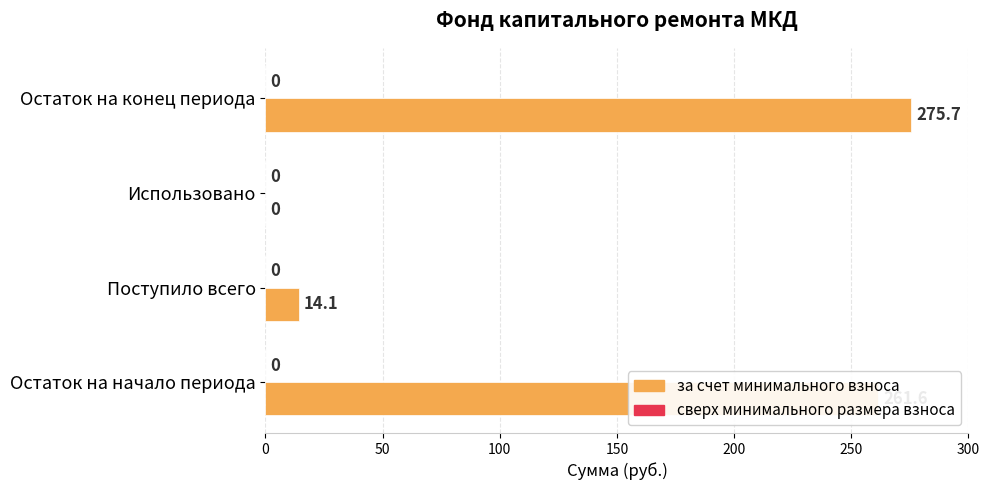

The chart shows a value of 14.1 at Поступило всего. True or false?

True